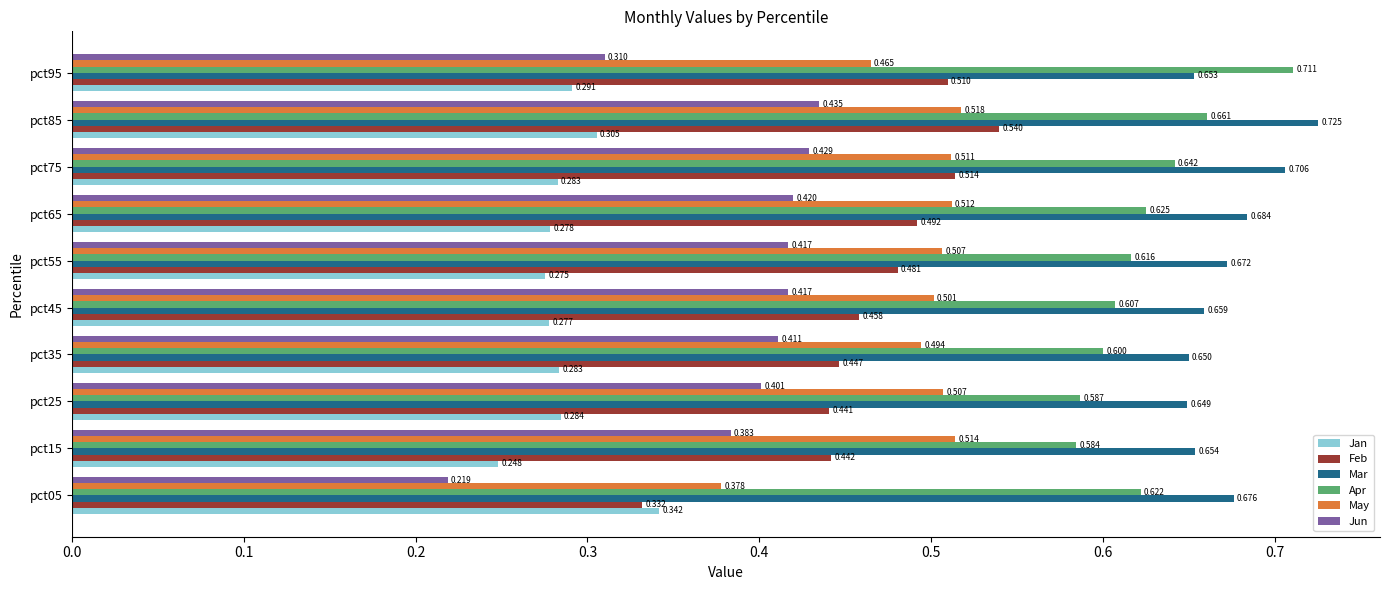

Rank the series by their maximum value, from lowest to highest.

Jan, Jun, May, Feb, Apr, Mar